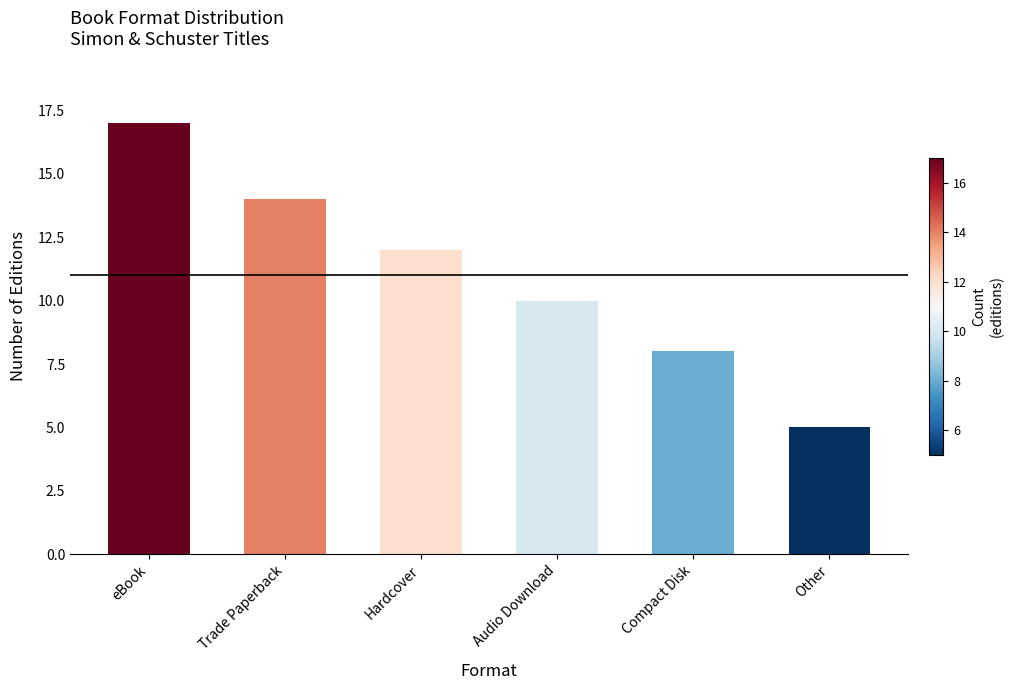

What is the smallest value displayed?

5